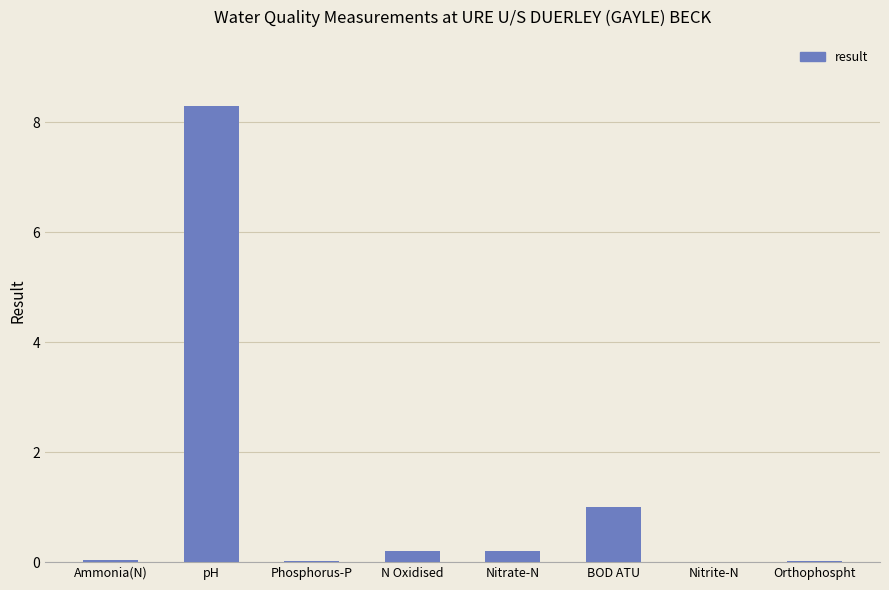

What is the maximum value shown in the chart?

8.3